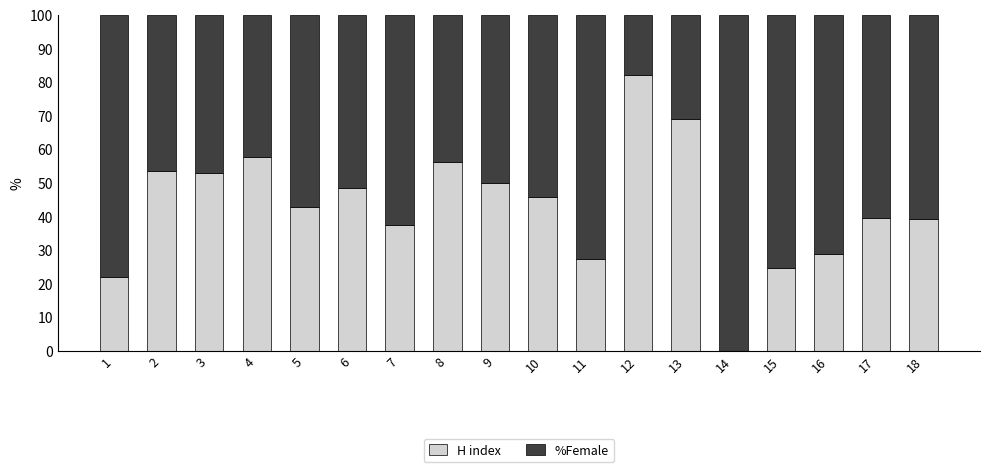

What is the highest value of the H index series?

82.1